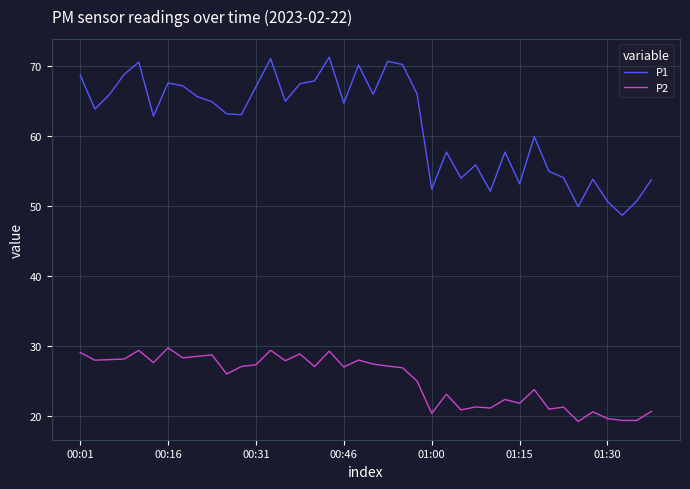

List the series in order of their overall mean, highest first.

P1, P2